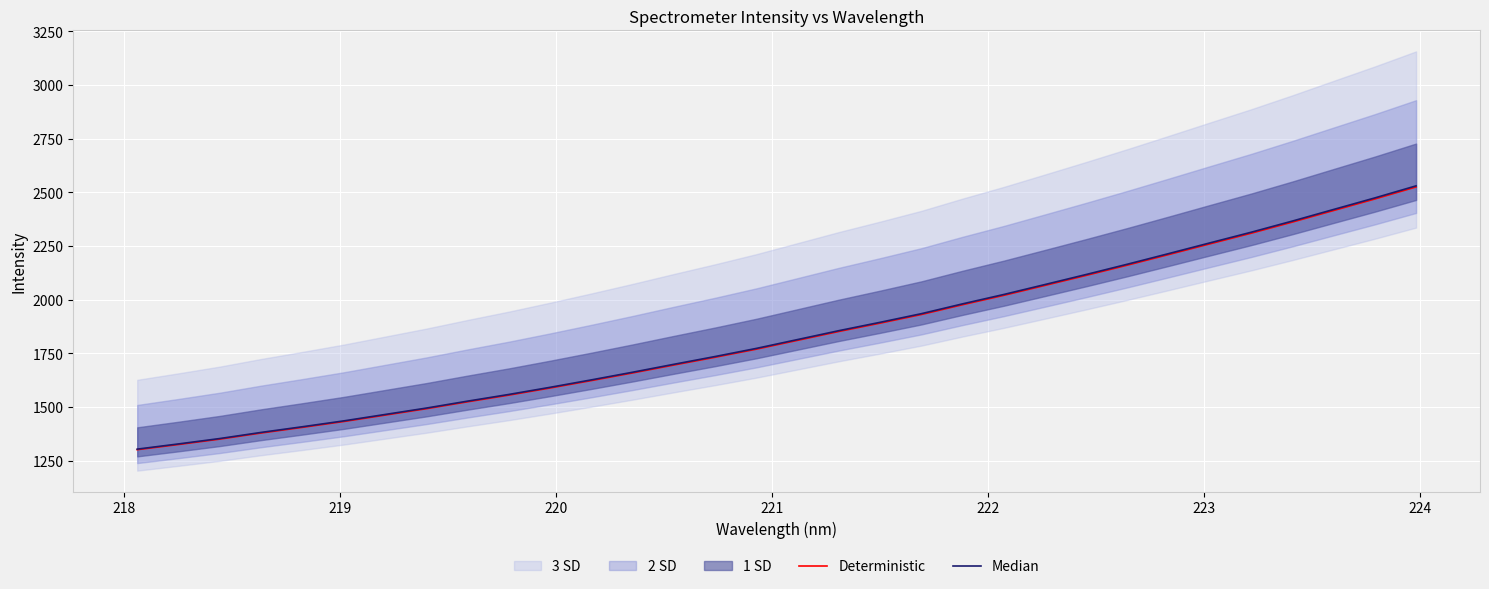

True or false: Median and Deterministic cross at least once.

False